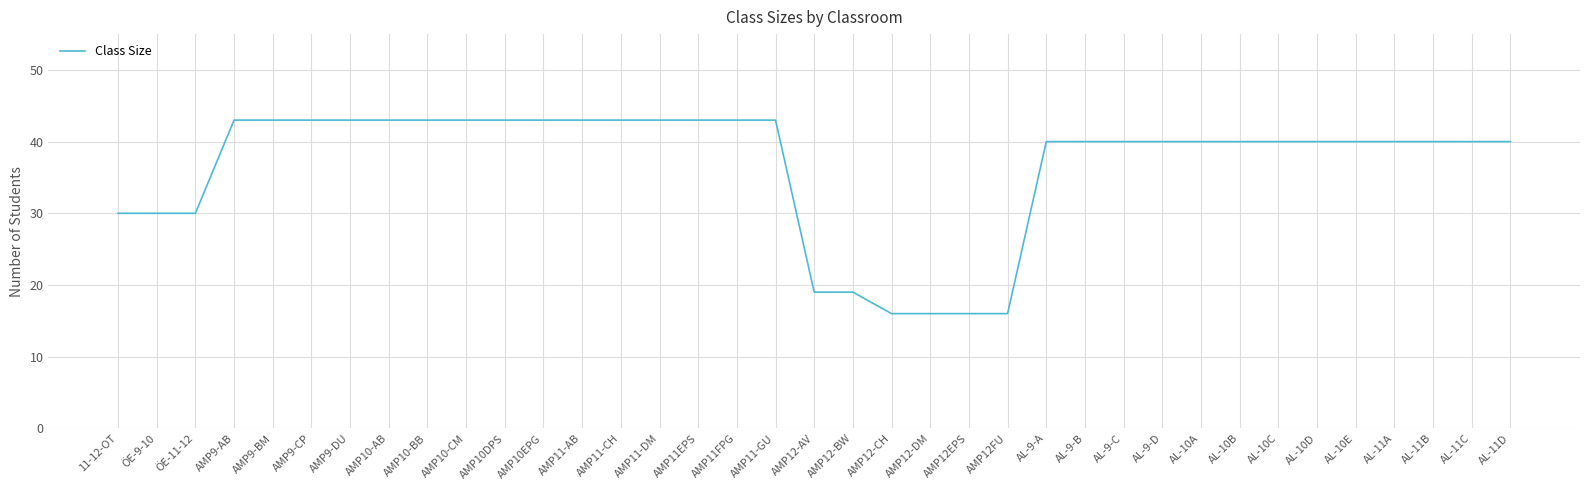

Read the value at AL-11A, to the nearest 5.

40